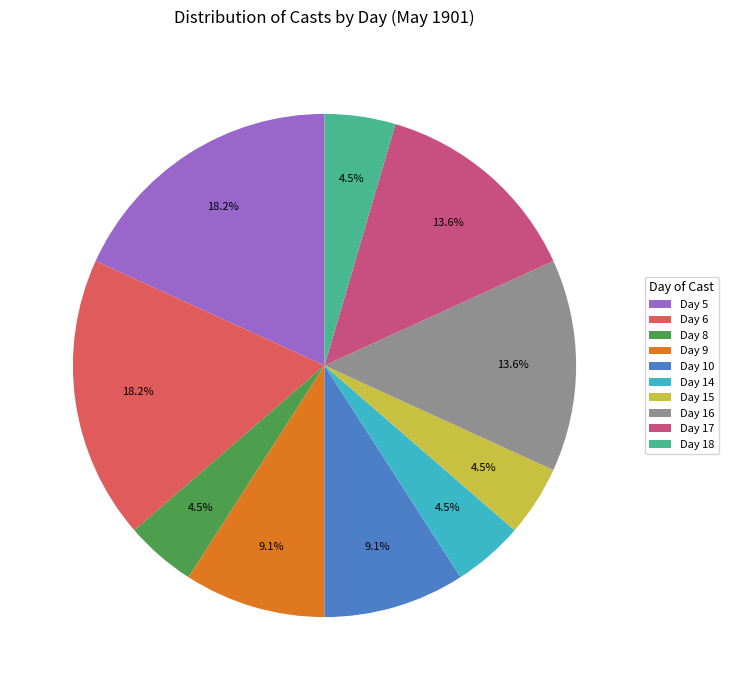

Is there a majority slice in this chart?

No